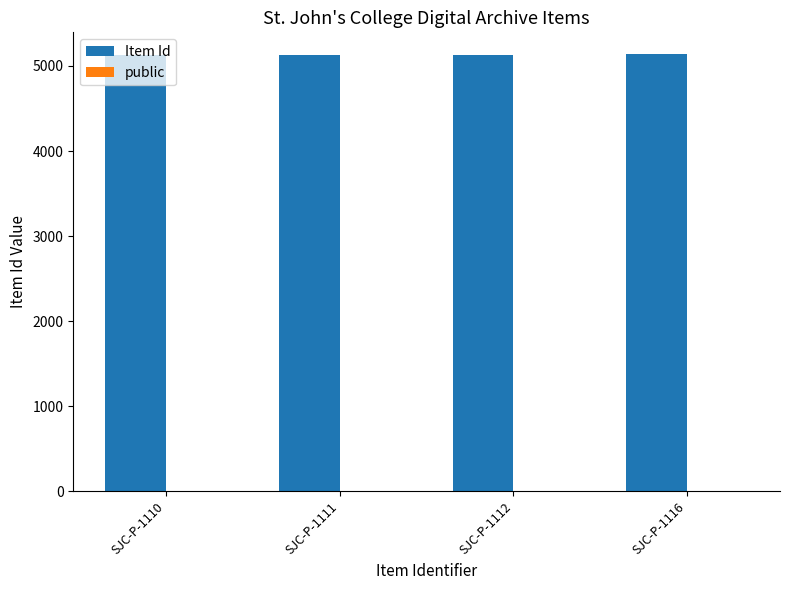

What is the greatest value displayed?

5138